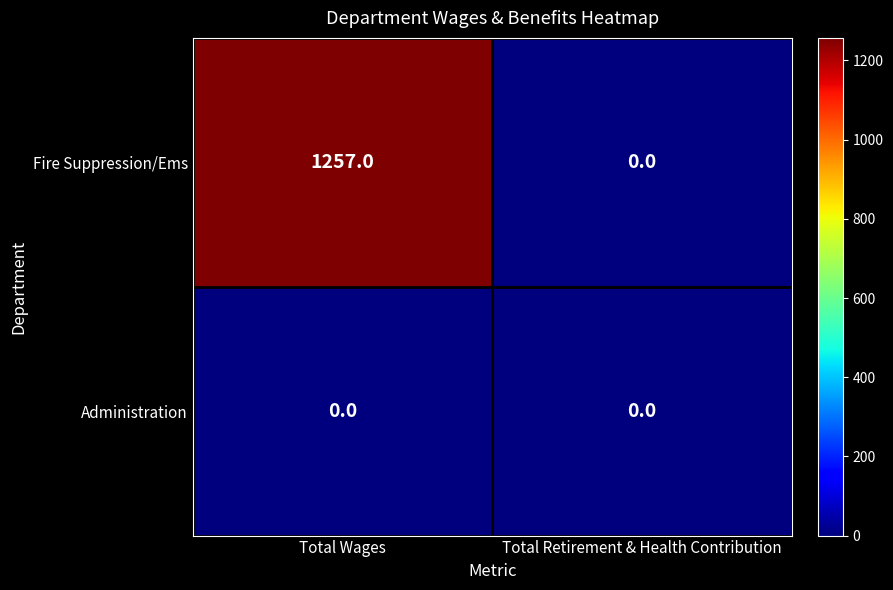

What is the maximum value for Fire Suppression/Ems?

1257